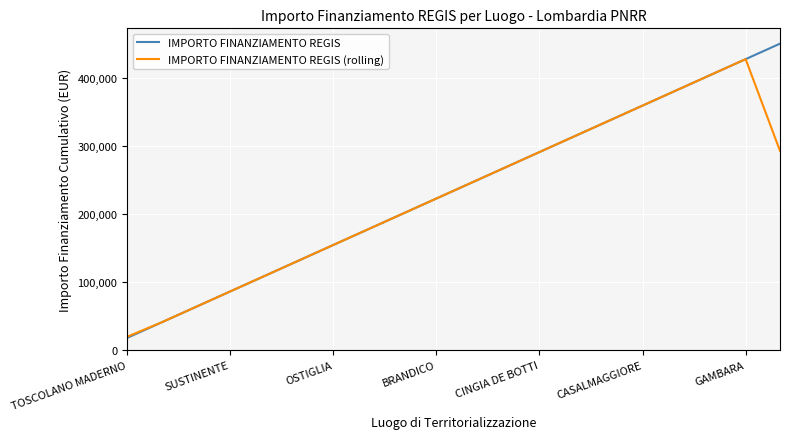

What is the maximum value for IMPORTO FINANZIAMENTO REGIS (rolling)?

427174.8